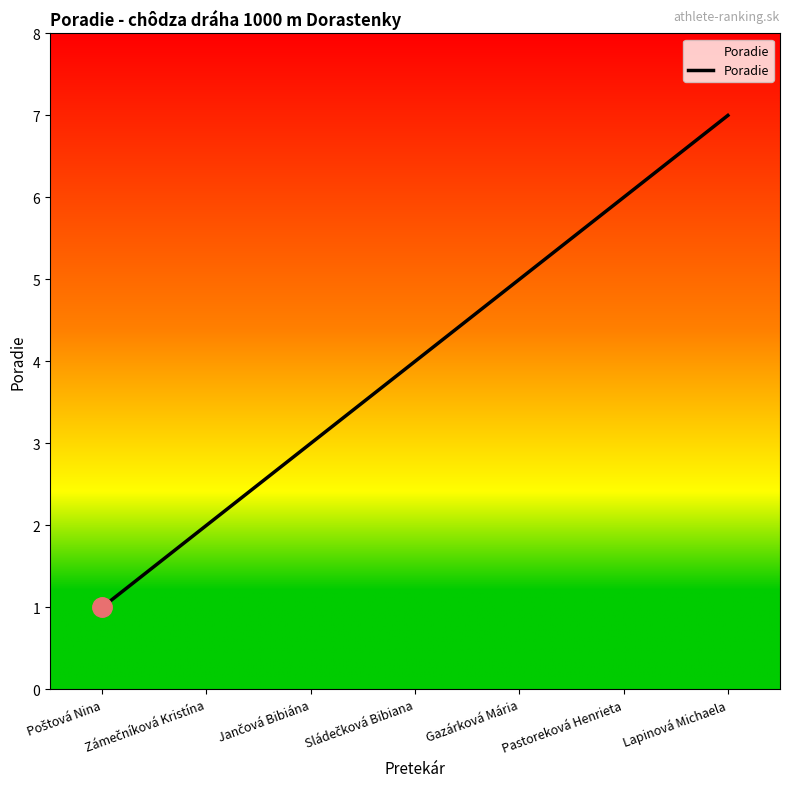

What is the change in value from Zámečníková Kristína to Jančová Bibiána?

+1